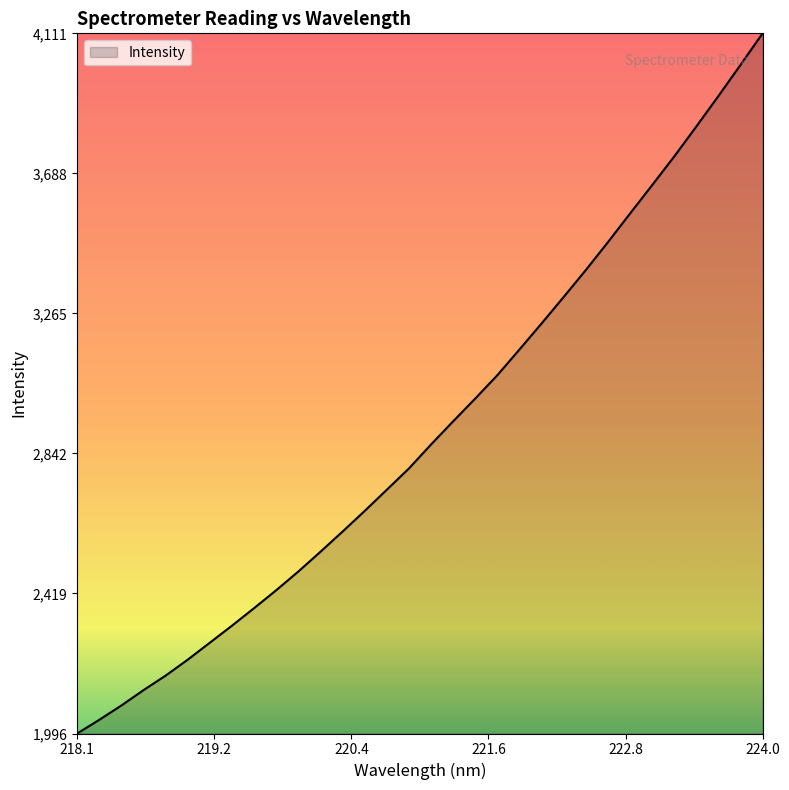

What is the maximum value shown in the chart?

4111.9